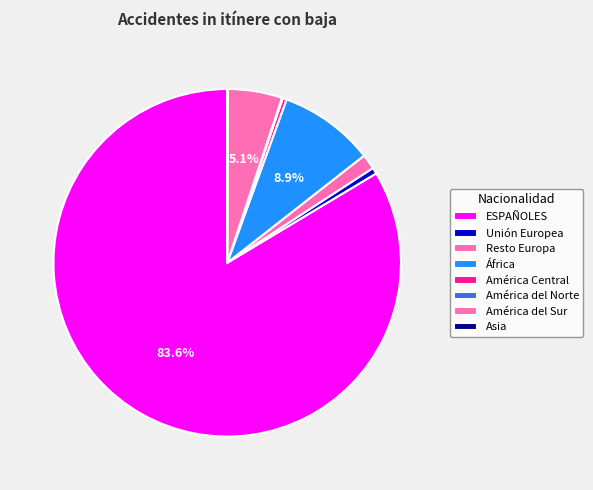

Count the number of slices in the pie.

8